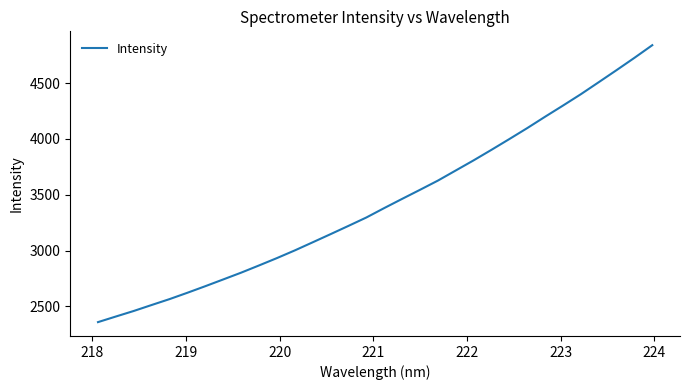

What is the maximum value shown in the chart?

4840.9